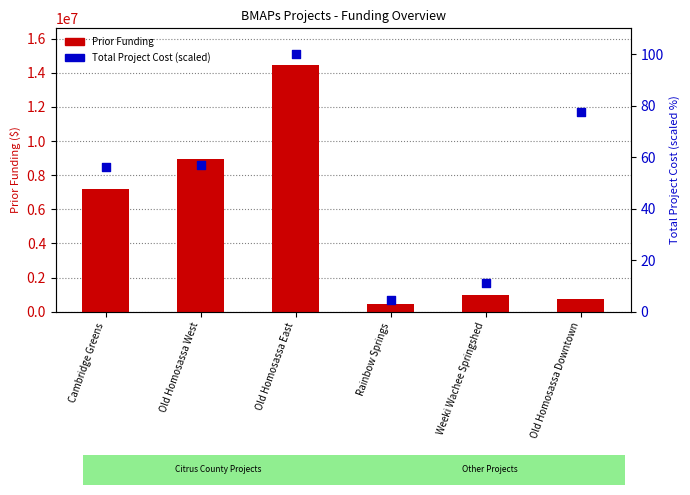

What are all the series names shown in the legend?

Prior Funding, Total Project Cost (scaled)